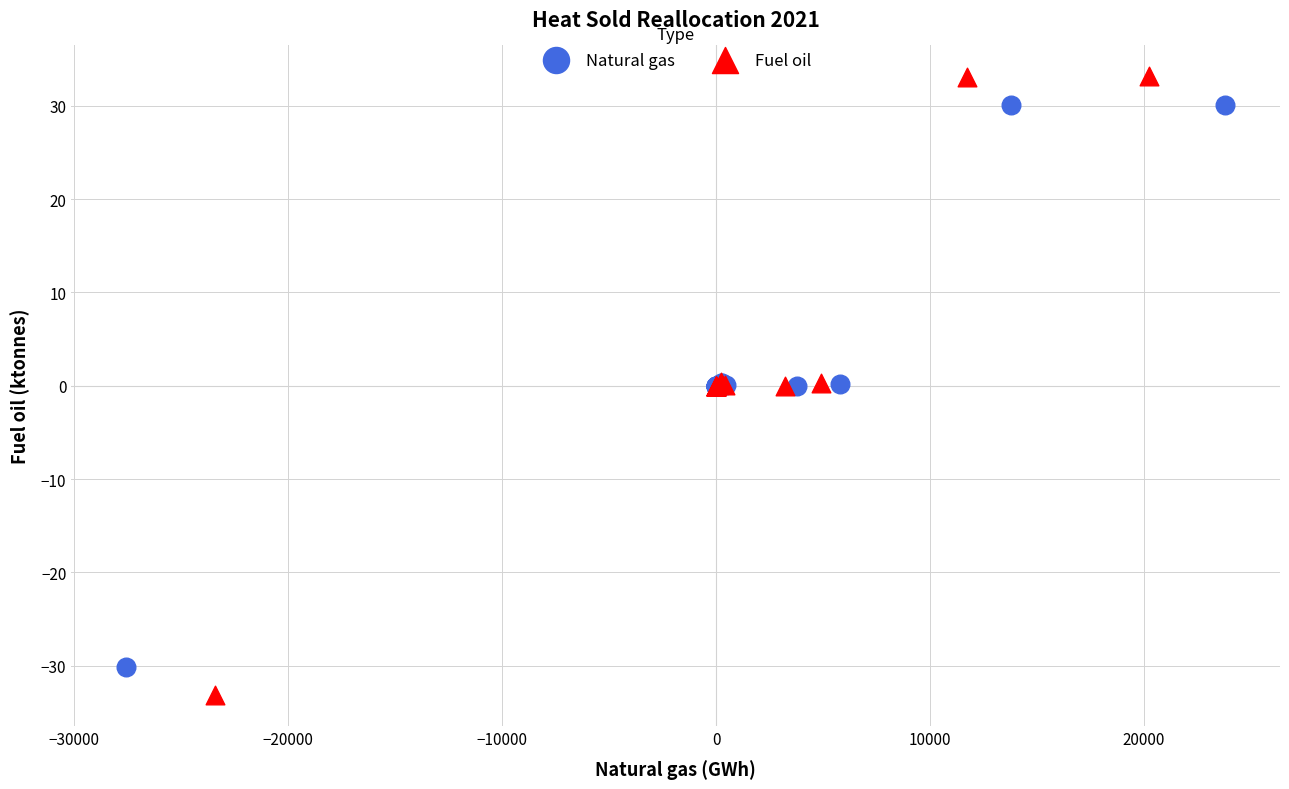

Which series has the largest Y range (max minus min)?

Fuel oil